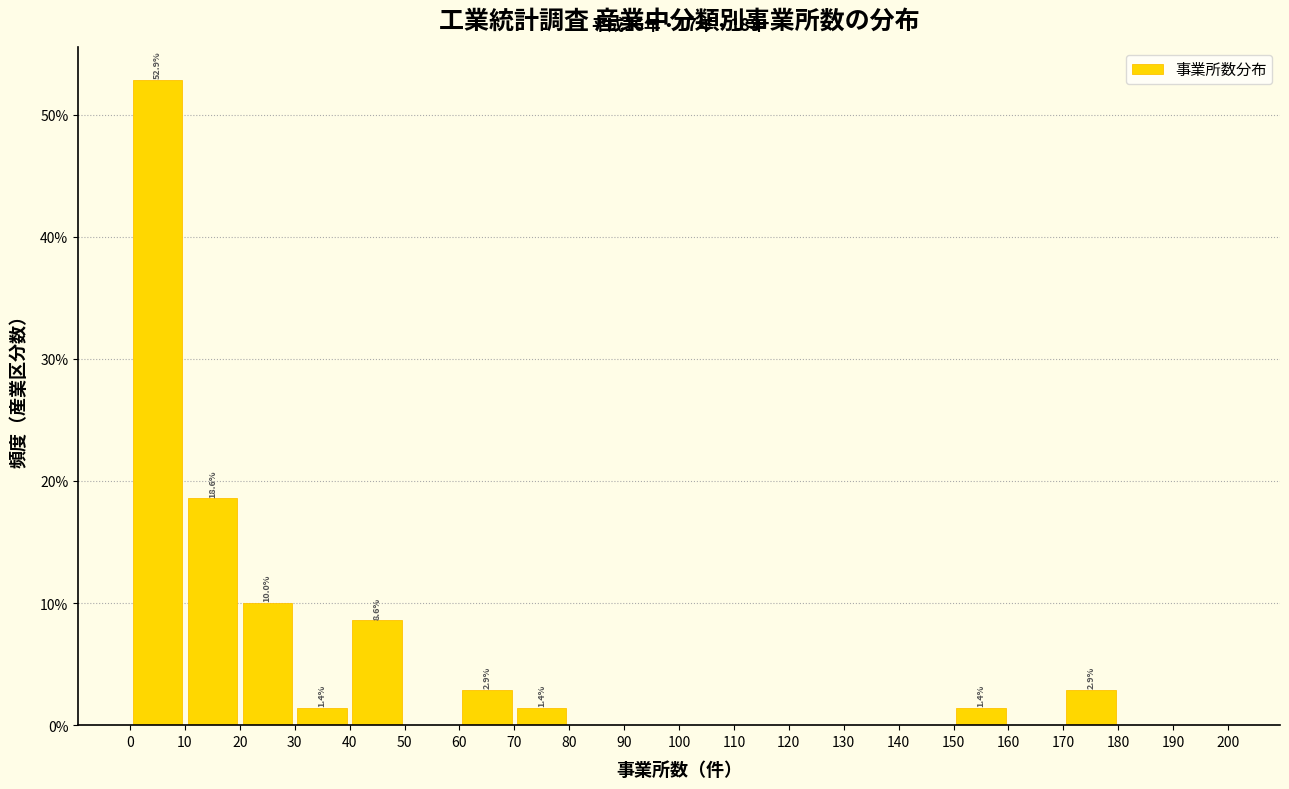

Over which range of the x-axis is the bar tallest?

0 to 10